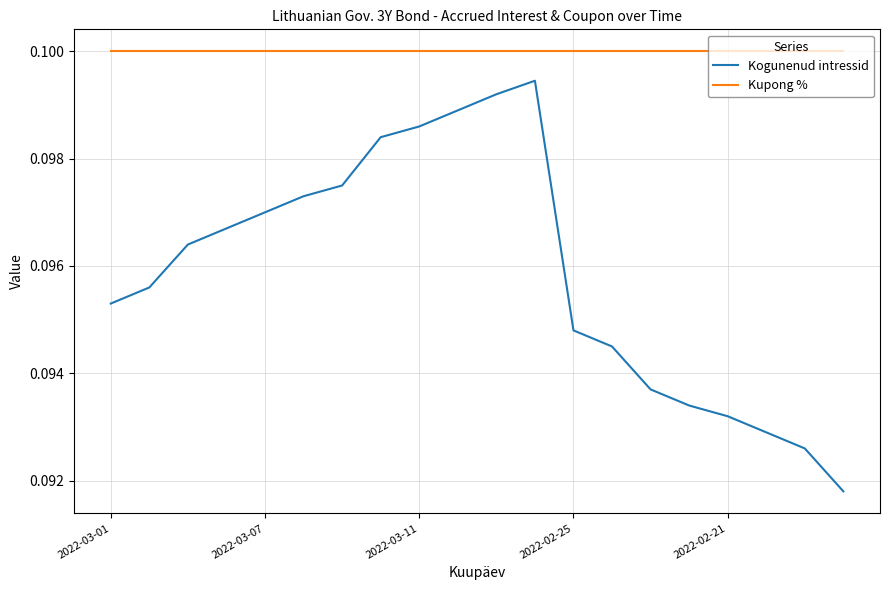

In Kogunenud intressid, how many points are higher than both neighbors (excluding endpoints)?

1